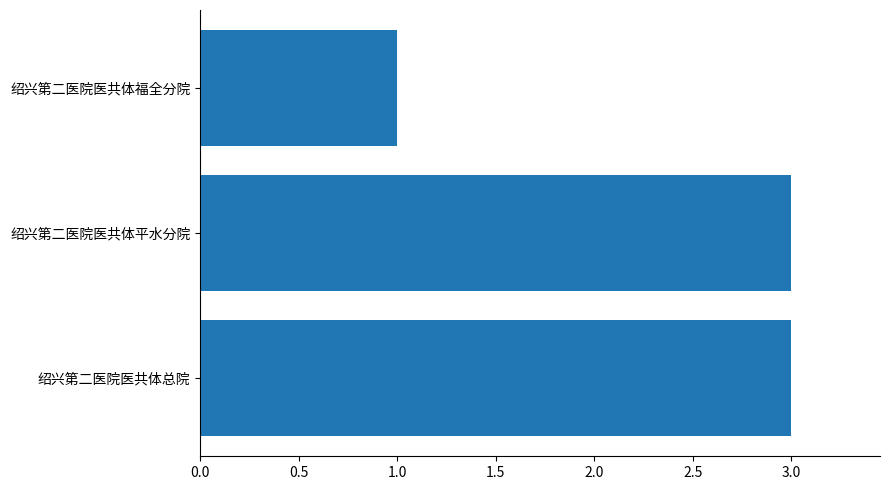

Does the chart contain stacked bars?

No